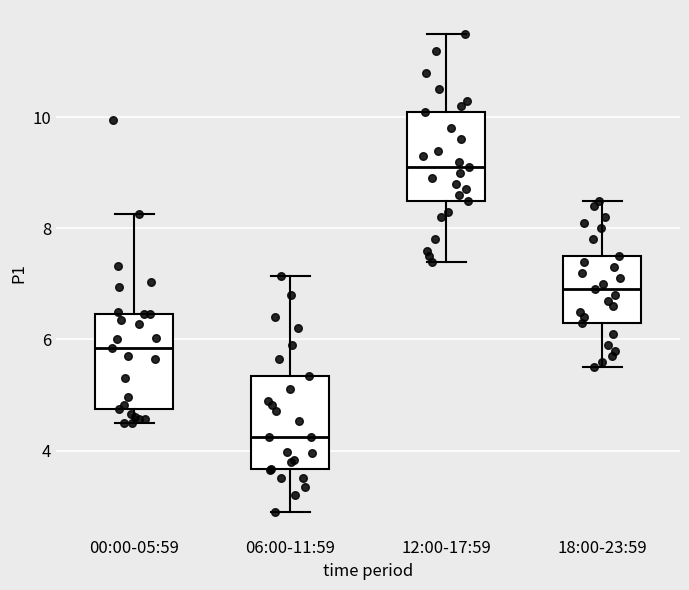

Reading left to right, transcribe this box plot: for each box, give where its median line is, the range the box spans, and where its two whiskers end, as read against the y-axis. The values are not printed on the chart, so give them approximately, as read against the axis.

00:00-05:59: median 5.8, box 4.8 to 6.4, whiskers 4.6 to 8.2
06:00-11:59: median 4.2, box 3.6 to 5.4, whiskers 3.0 to 7.2
12:00-17:59: median 9.2, box 8.6 to 10.2, whiskers 7.4 to 11.6
18:00-23:59: median 7.0, box 6.4 to 7.6, whiskers 5.6 to 8.6